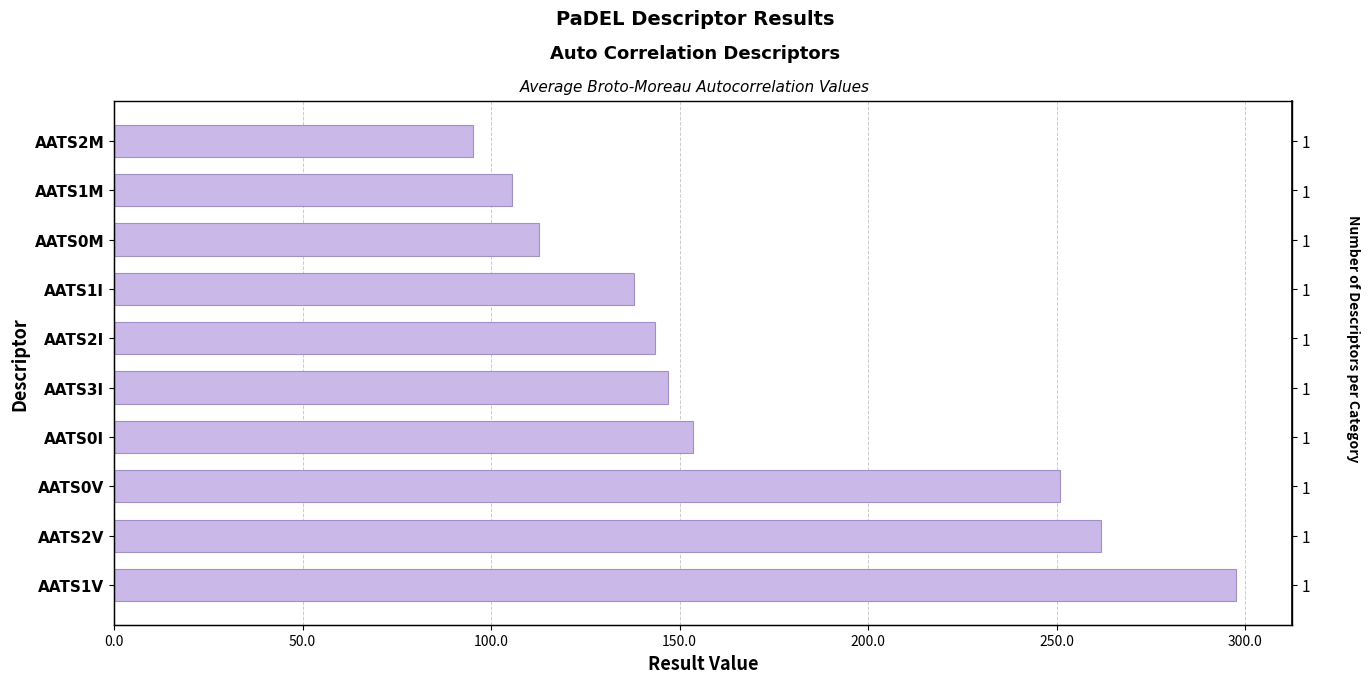

What is the difference between the values at AATS0V and AATS2V?

11.0